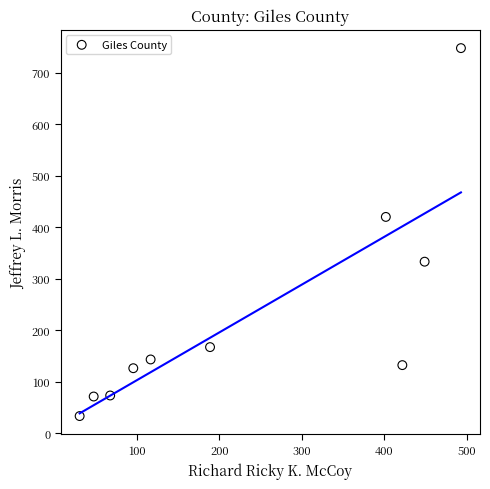

What Y value in the scatter plot is closest to 390?

420